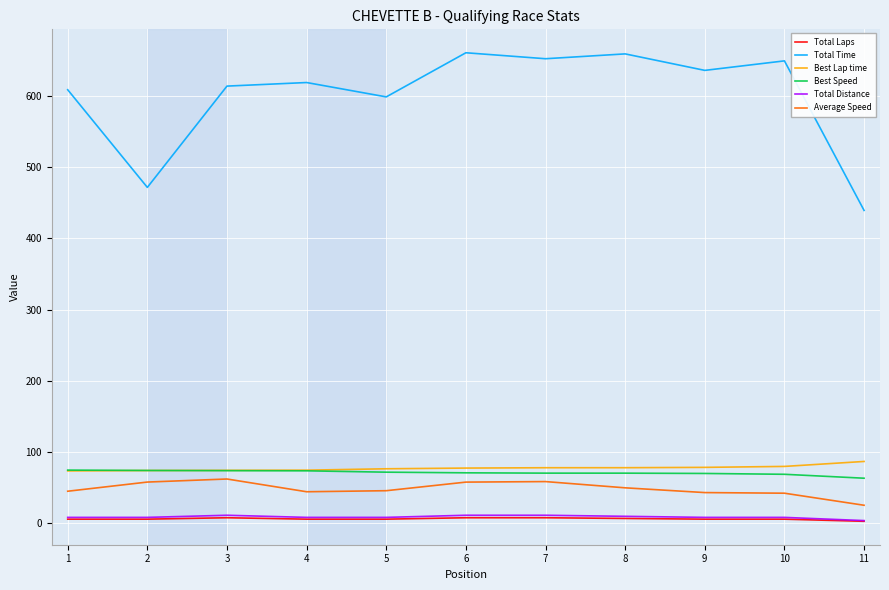

What is the lowest value of the Best Speed series?

62.6